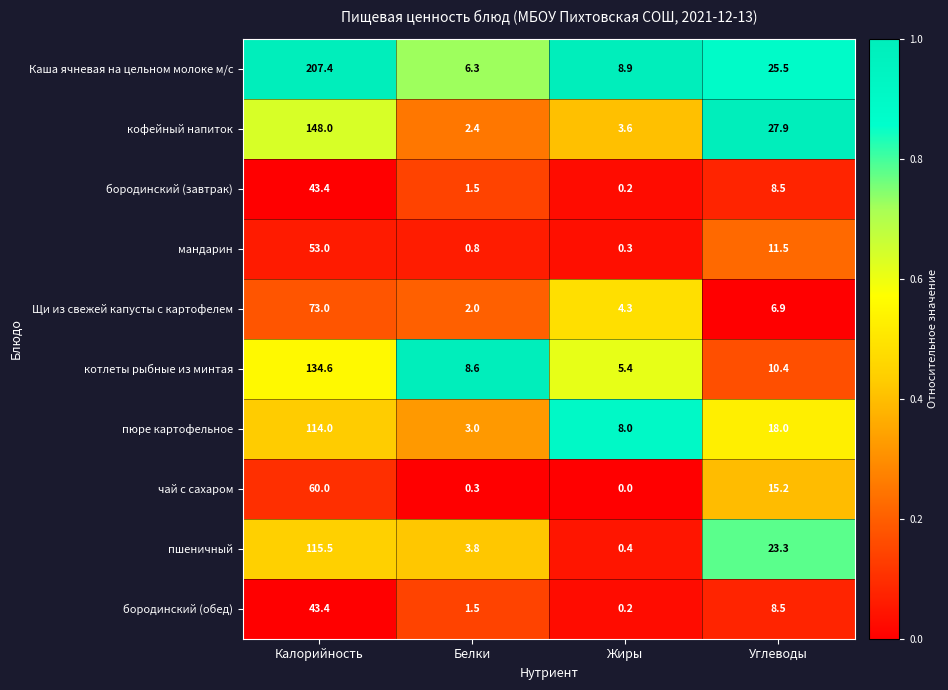

What is the difference between the highest and lowest values at Калорийность?

164.0